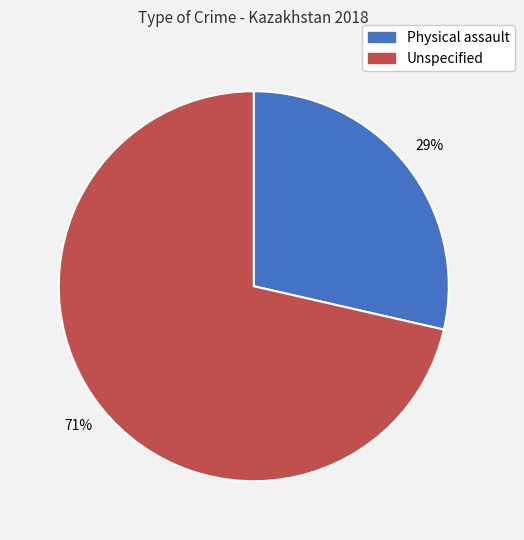

Does any single category account for the majority?

Yes